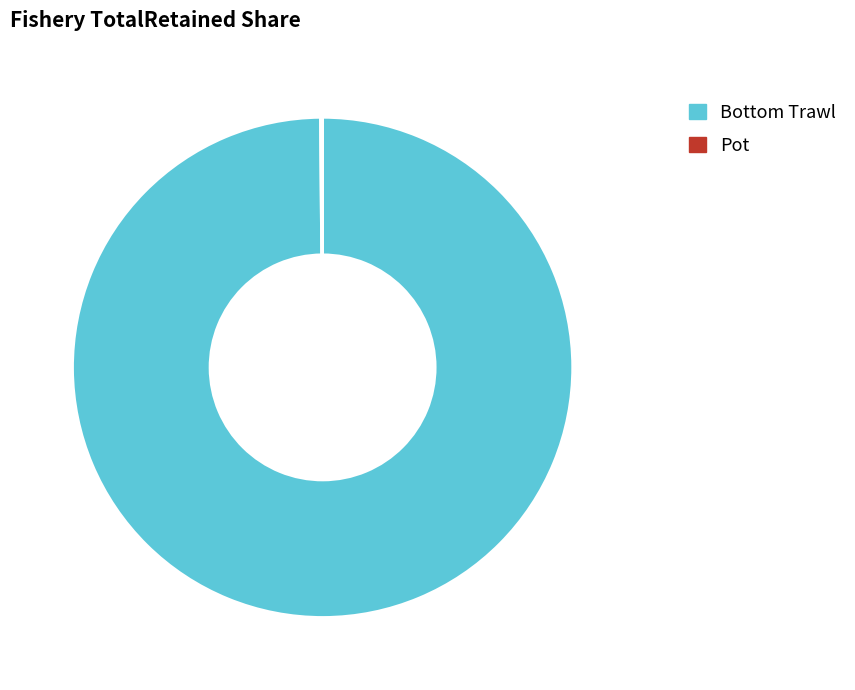

Which slice is the largest?

Bottom Trawl